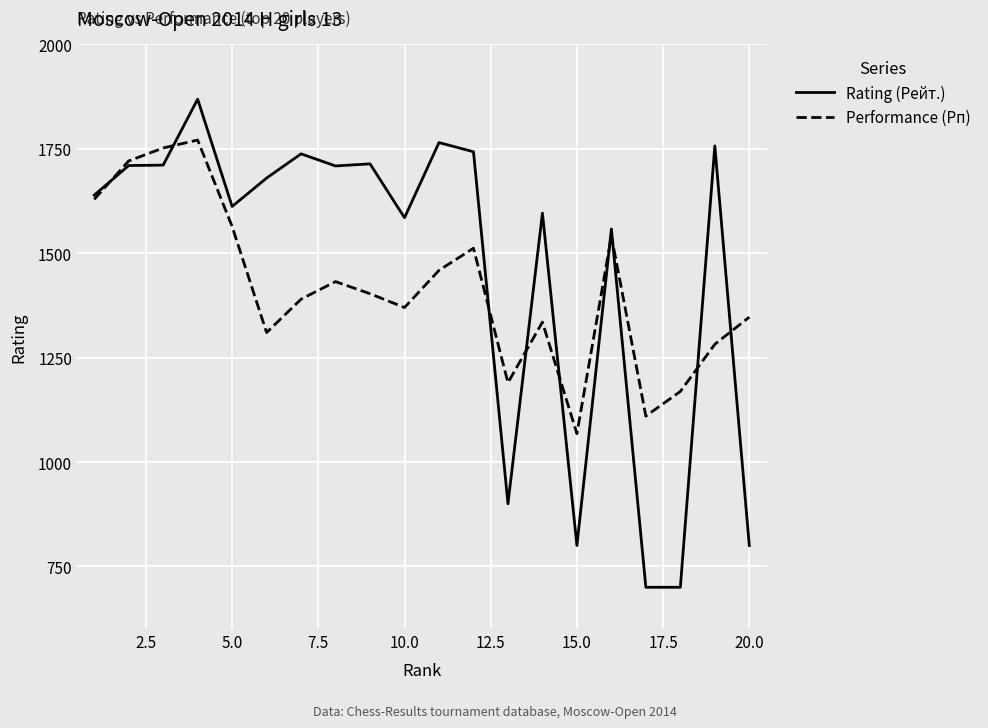

Which series ends up on top after the final intersection of Performance (Рп) and Rating (Рейт.)?

Performance (Рп)